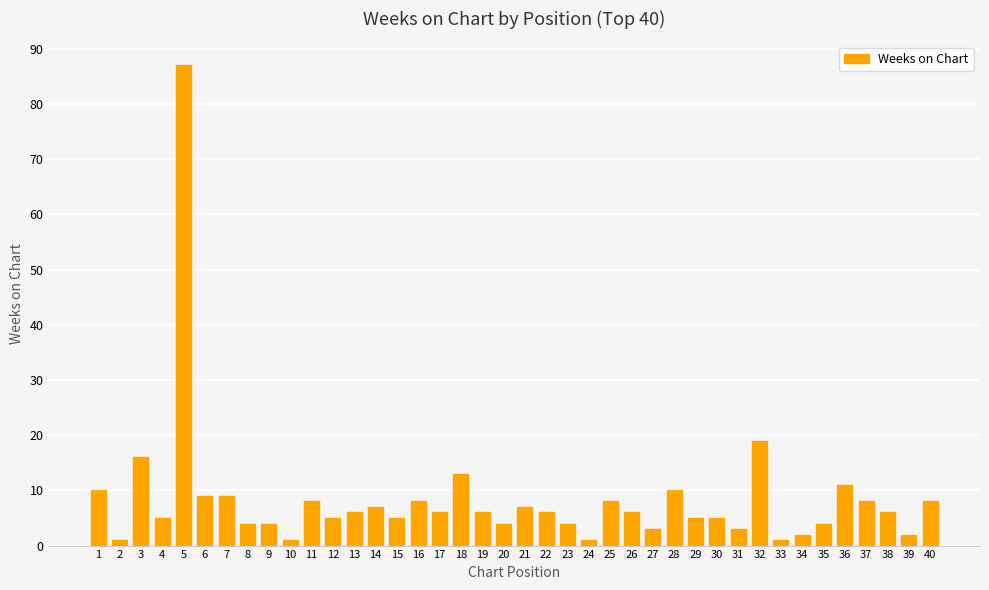

Which label corresponds to the largest value in the chart?

5